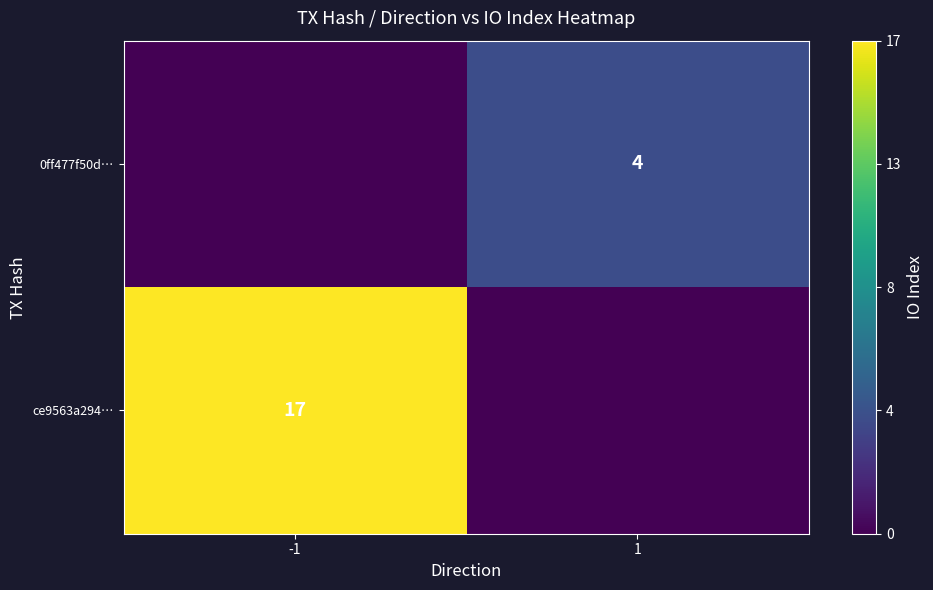

The value of ce9563a294… at -1 is 11. True or false?

False